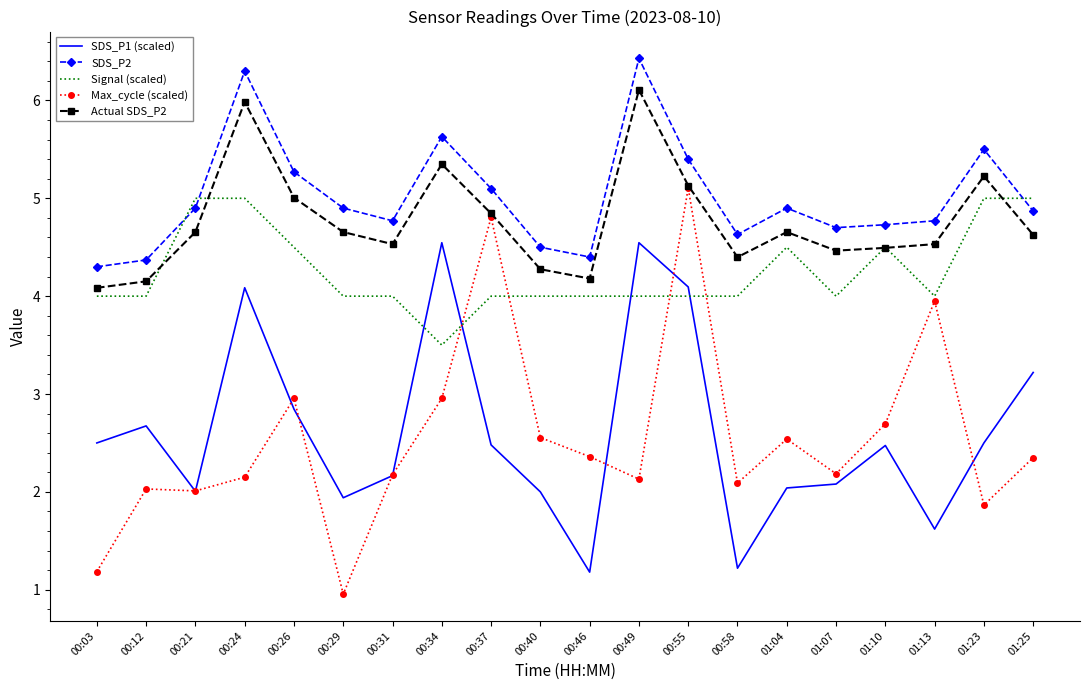

What is the total value across all series at 00:21?

18.6